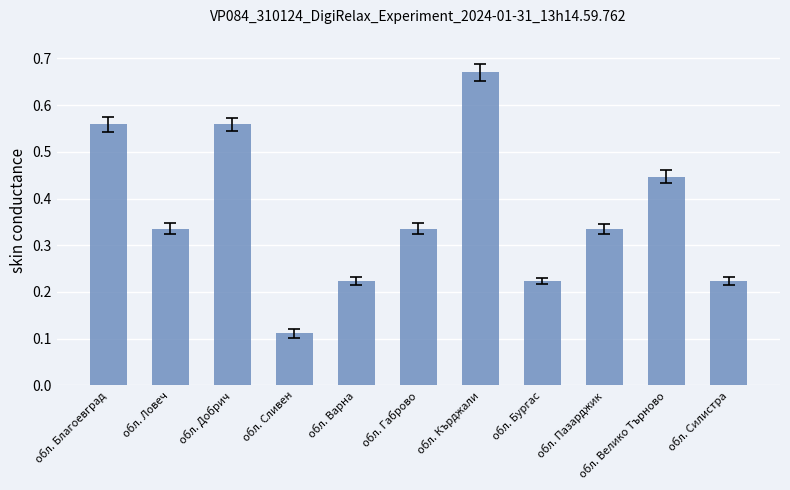

What is the sum of the values at обл. Варна and обл. Добрич?

0.8